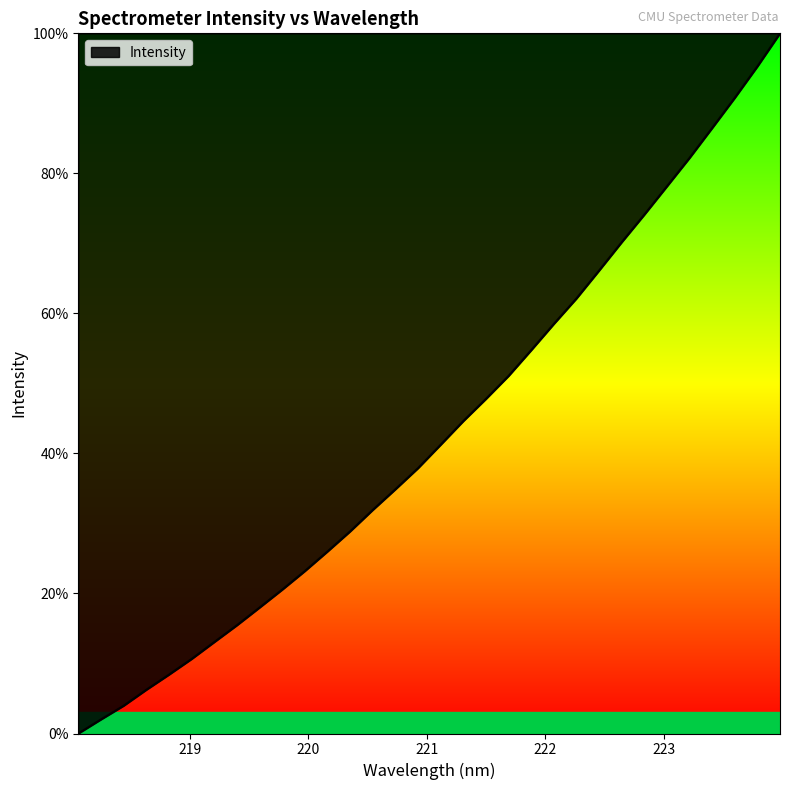

What is the difference between the maximum and minimum values?

100.0